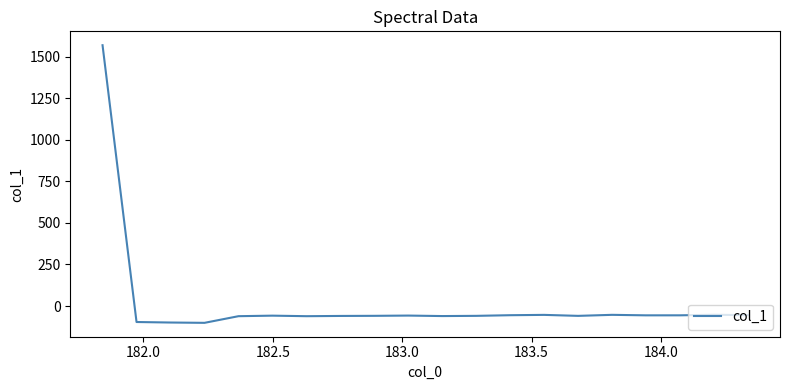

What is the difference between the maximum and minimum values?

1669.0